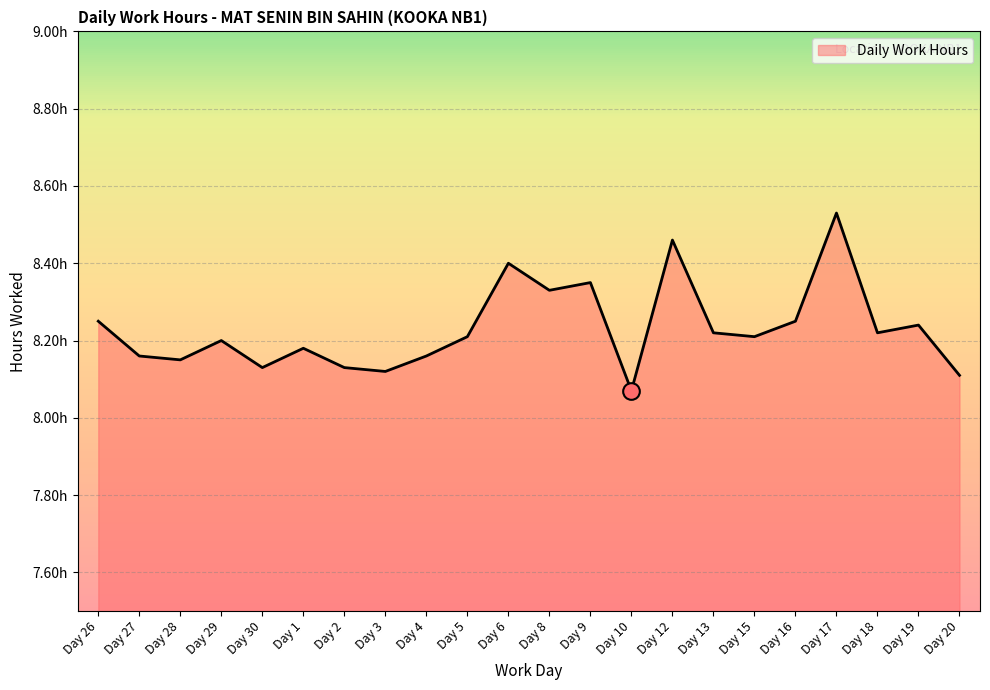

Is it true that the value at Day 6 is 4.1?

False